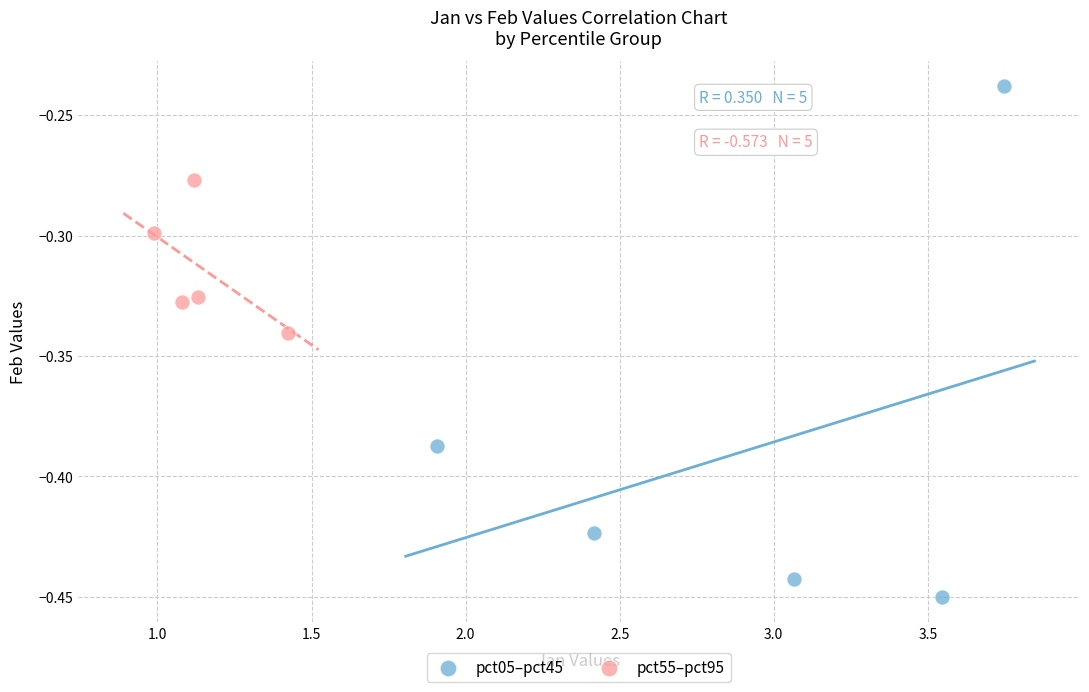

Which series contains the lowest Y value?

pct05–pct45